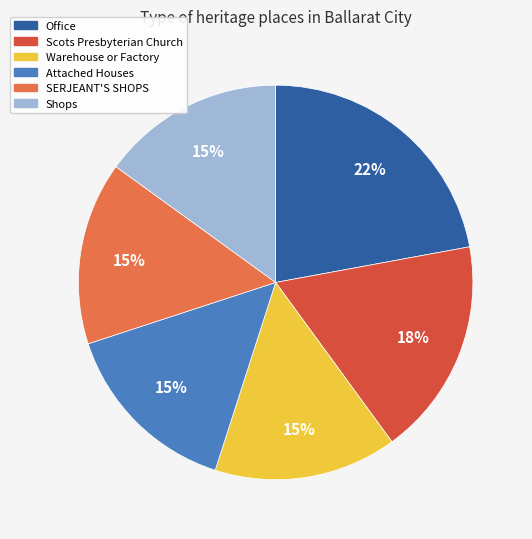

Count the number of slices in the pie.

6